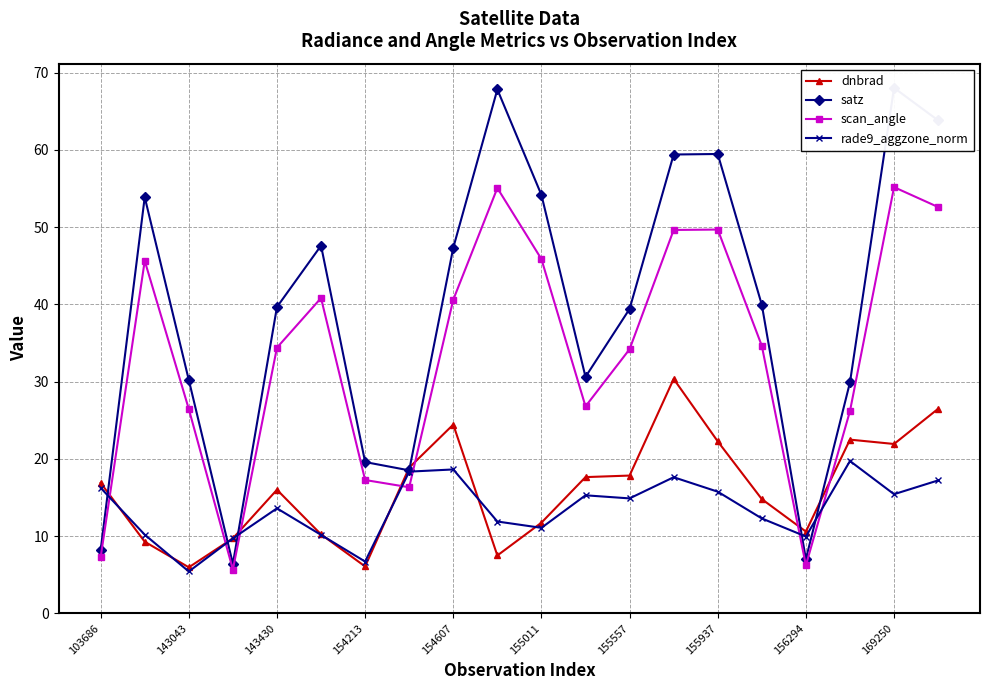

True or false: rade9_aggzone_norm has more than 0 interior local peaks.

True